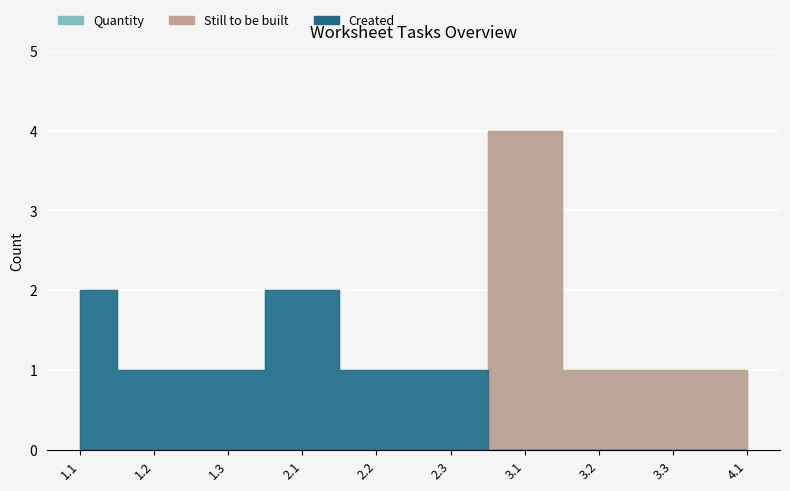

True or false: Created and Still to be built cross at least once.

True